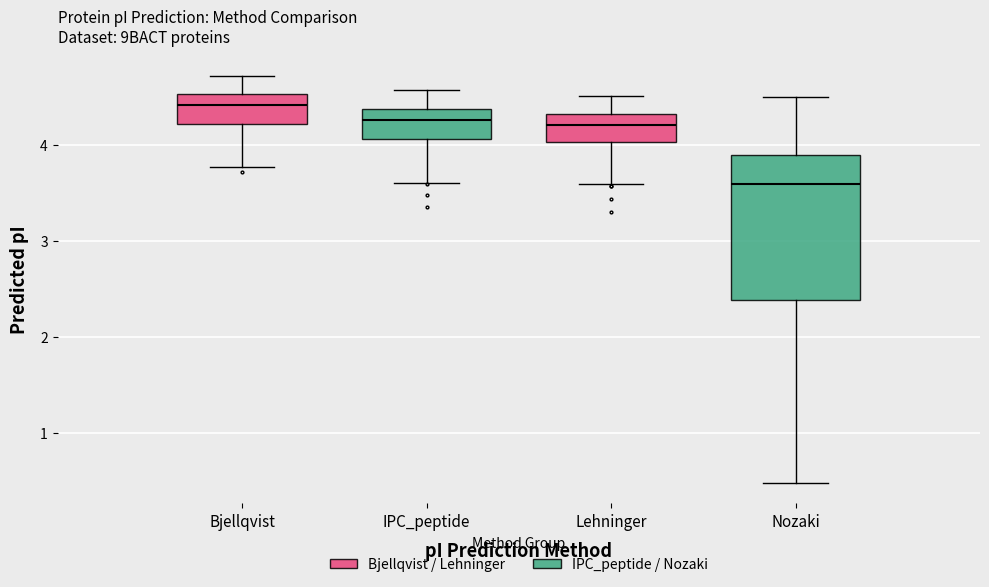

Reading left to right, read every box against the y-axis: the position of its median line, the range the box covers, and the ends of its whiskers. The values are not printed on the chart, so give them approximately, as read against the axis.

Bjellqvist: median 4.4, box 4.2 to 4.5, whiskers 3.8 to 4.7
IPC_peptide: median 4.3, box 4.1 to 4.4, whiskers 3.6 to 4.6
Lehninger: median 4.2, box 4.0 to 4.3, whiskers 3.6 to 4.5
Nozaki: median 3.6, box 2.4 to 3.9, whiskers 0.5 to 4.5